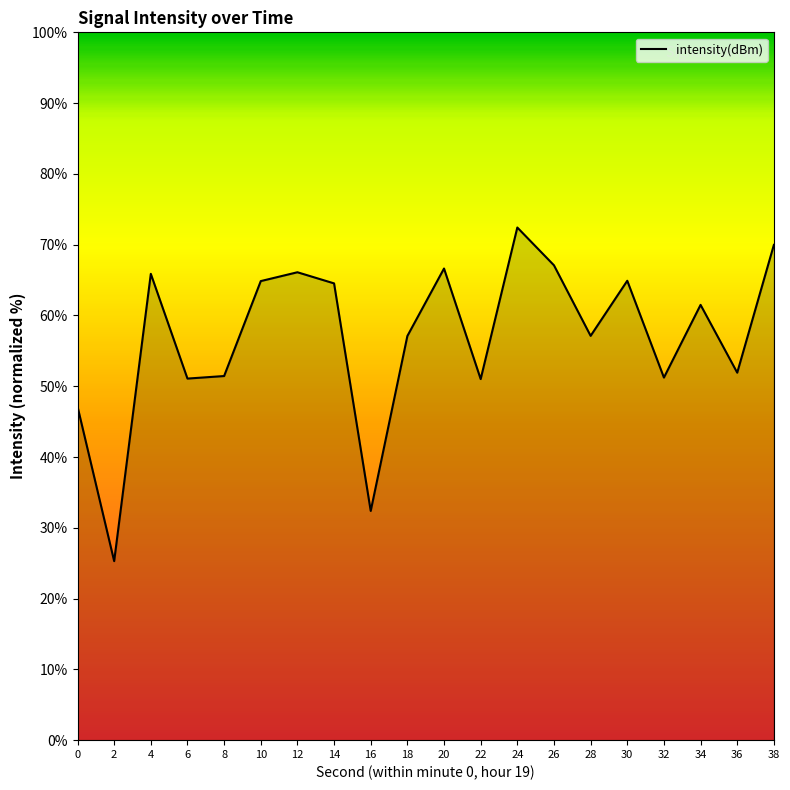

What is the average value?

57.0